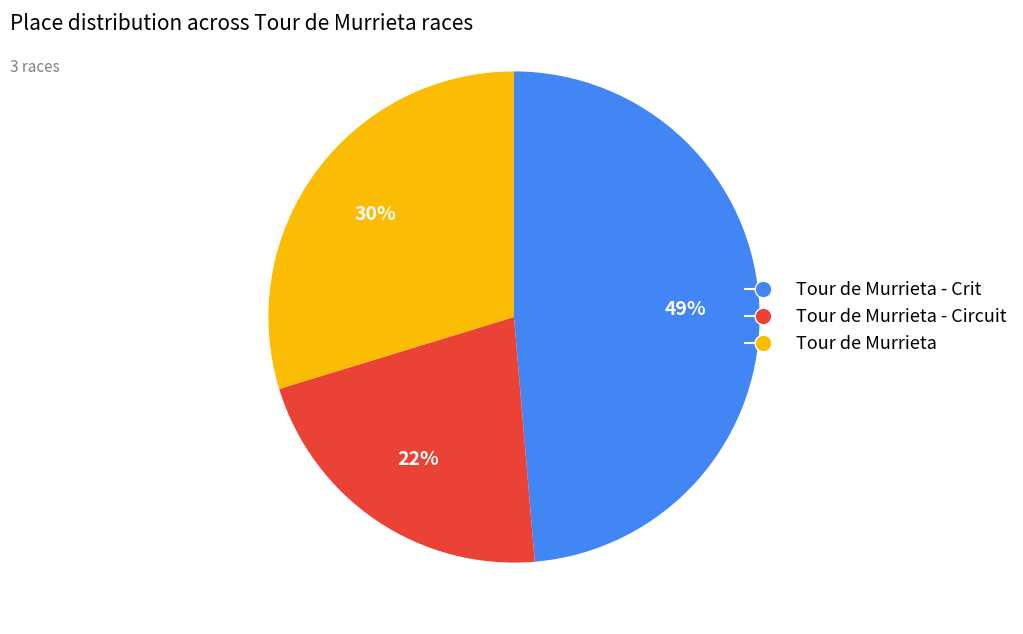

How many slices are in this pie chart?

3